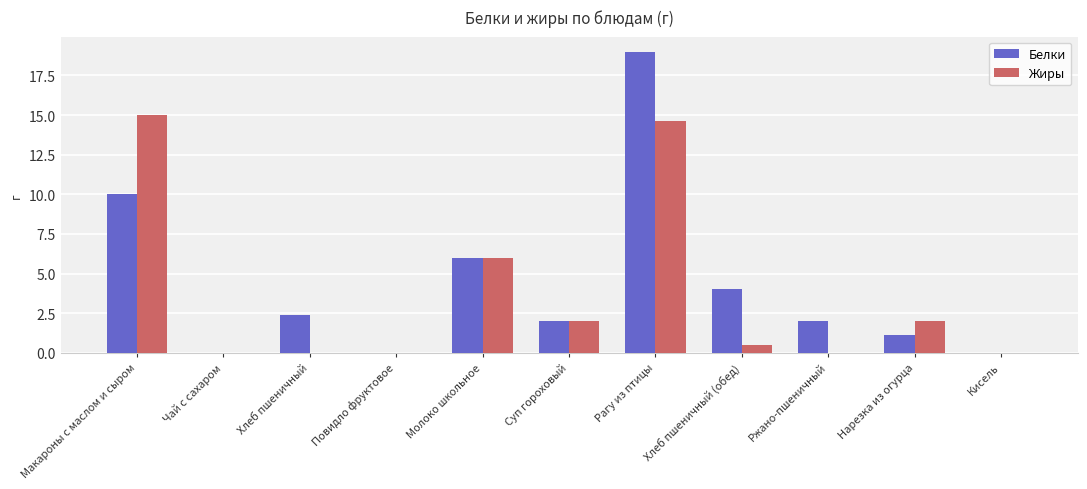

The Жиры series shows -5.0 at Чай с сахаром. True or false?

False